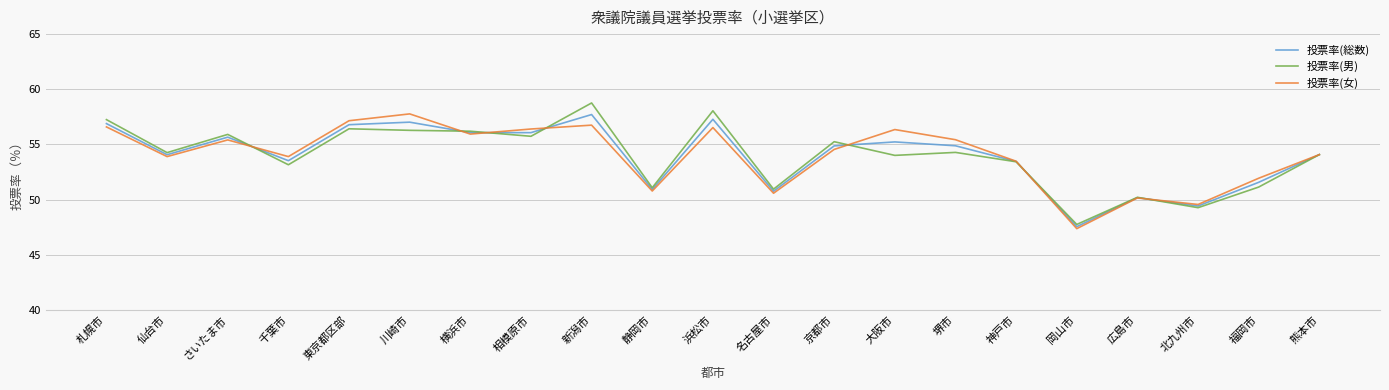

What is the smallest value displayed?

47.4